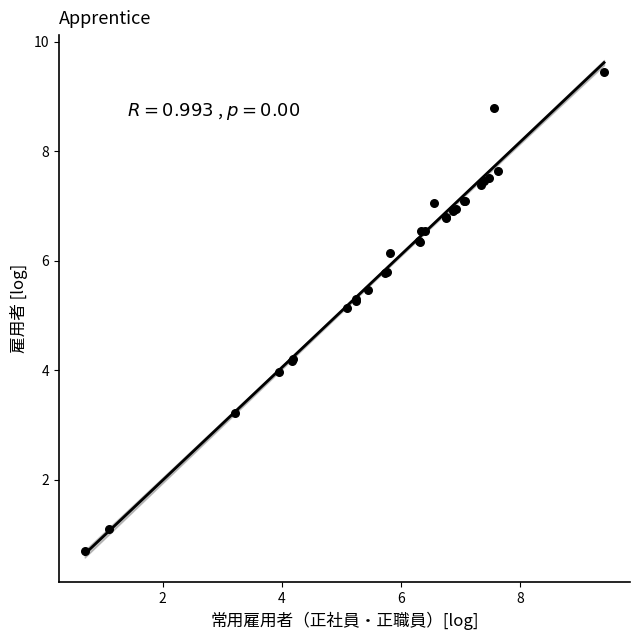

What Y value in the scatter plot is closest to 5?

5.1